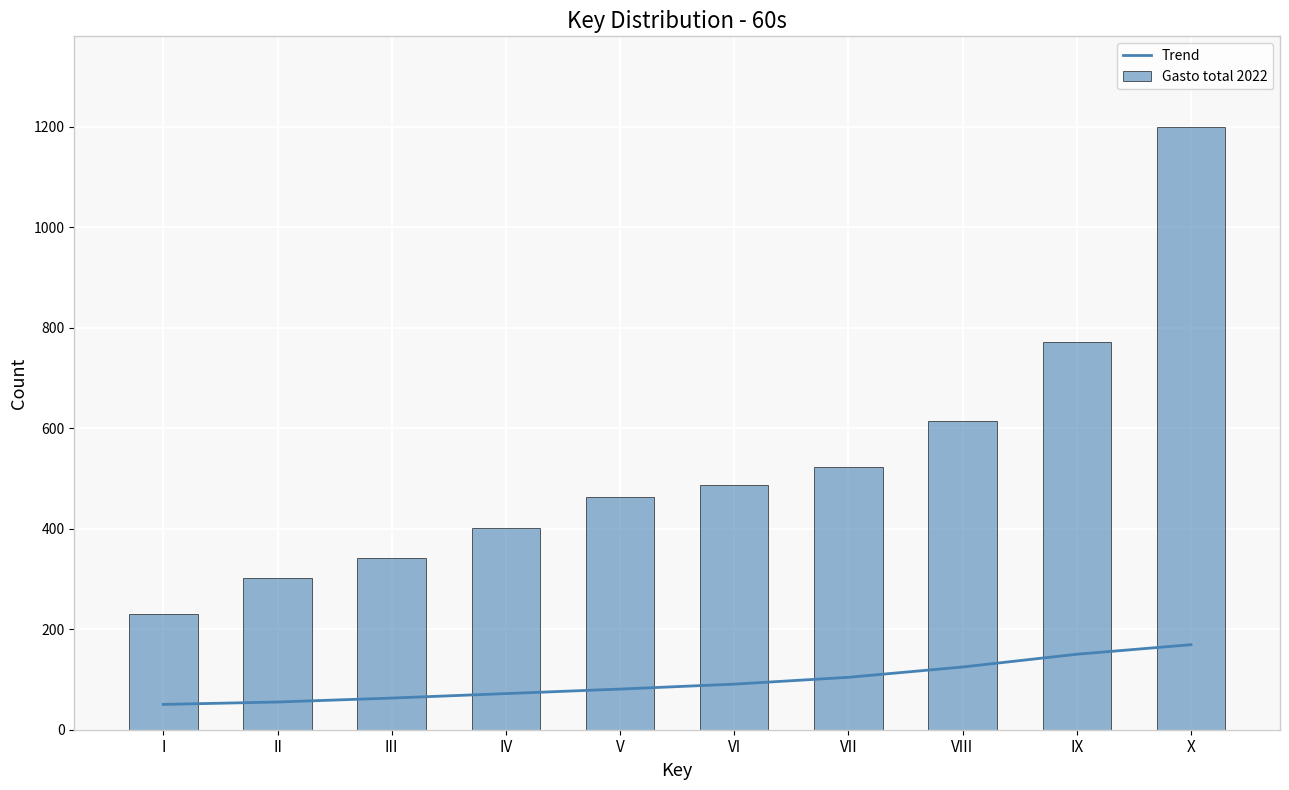

What is the difference between the highest and lowest values at V?

382.1